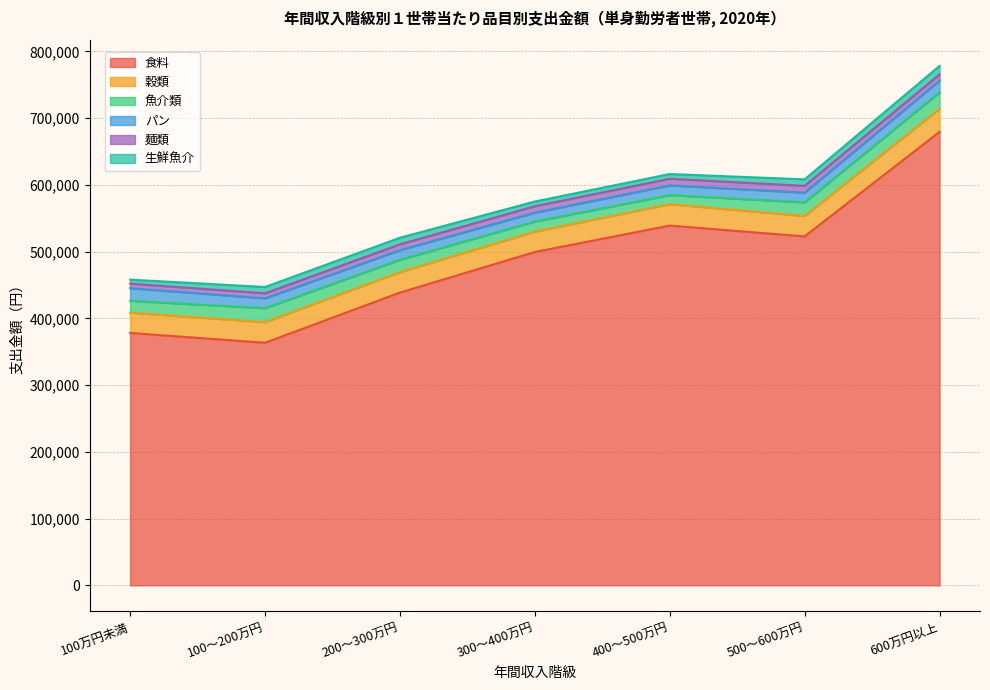

Which category has the highest value in the 麺類 series?

500～600万円